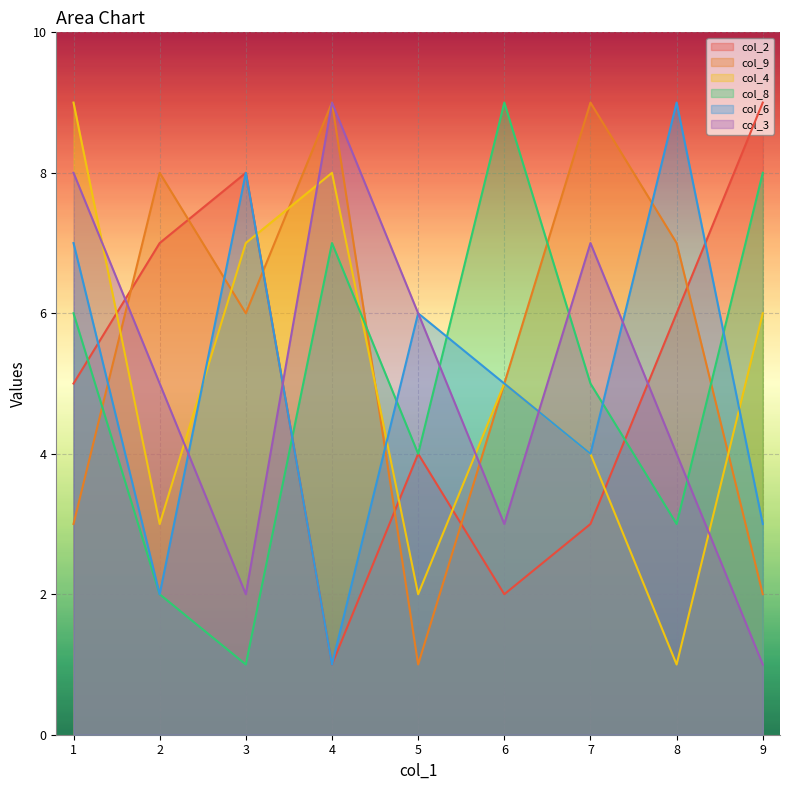

True or false: col_4 has a value of 4 at 7.

True